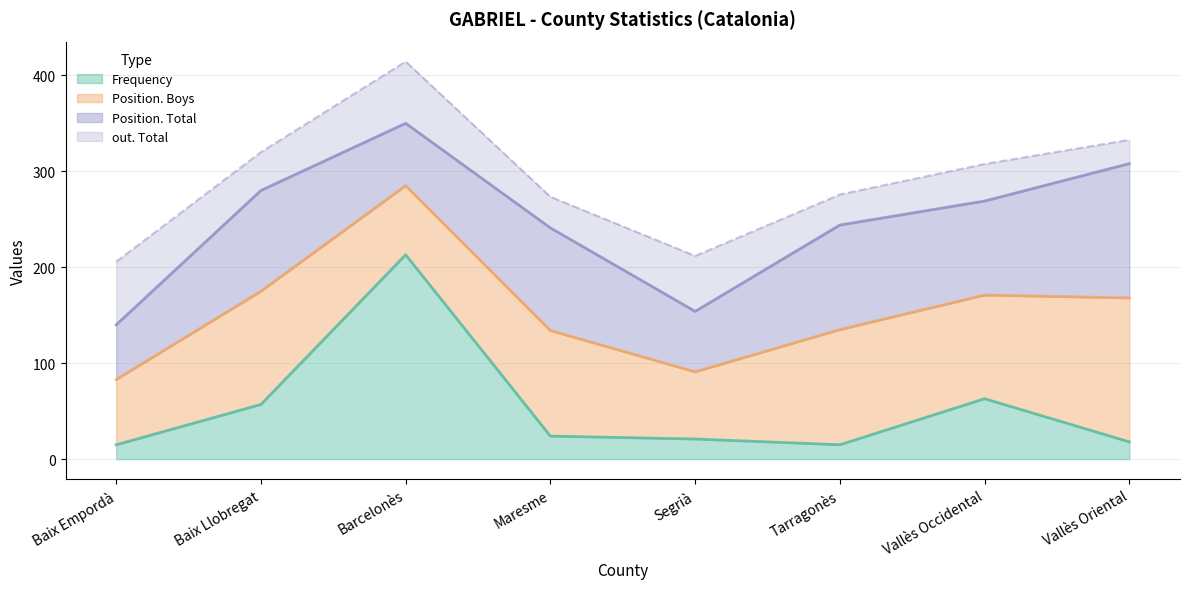

What is the label of the 3rd point from the left?

Barcelonès